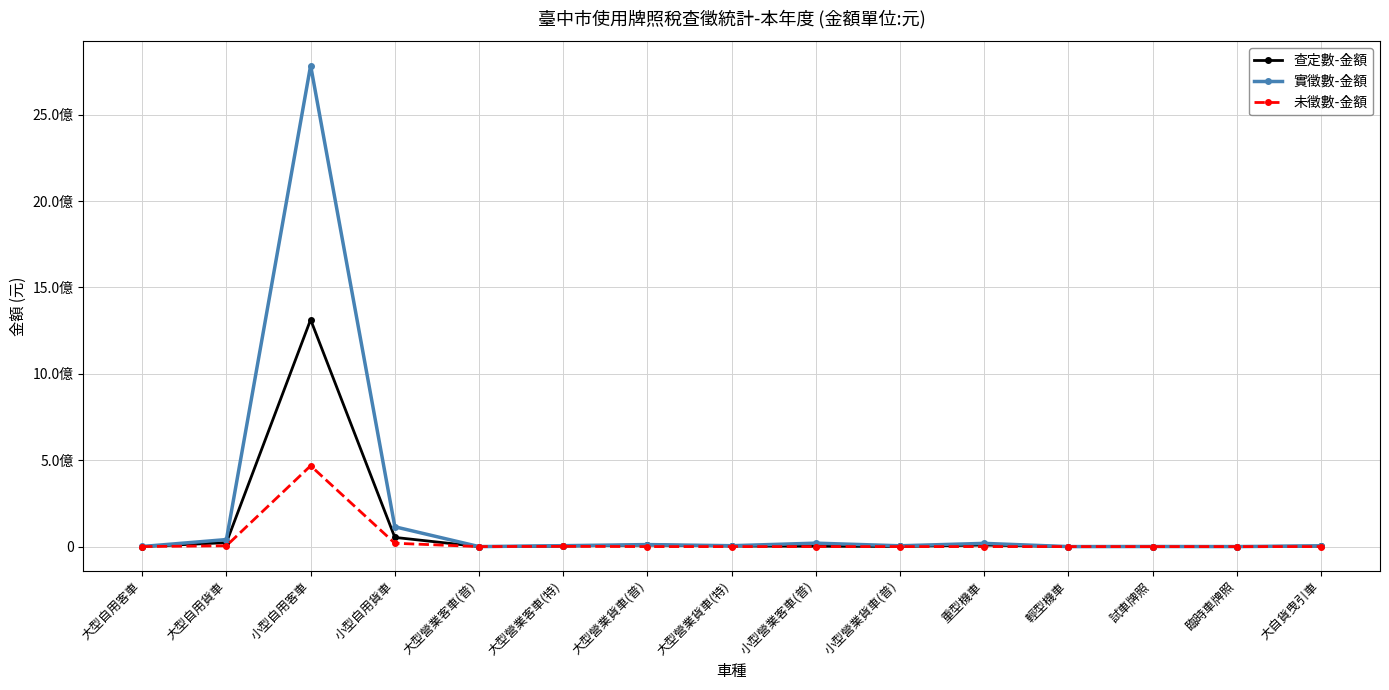

Which series has the widest spread of values?

實徵數-金額